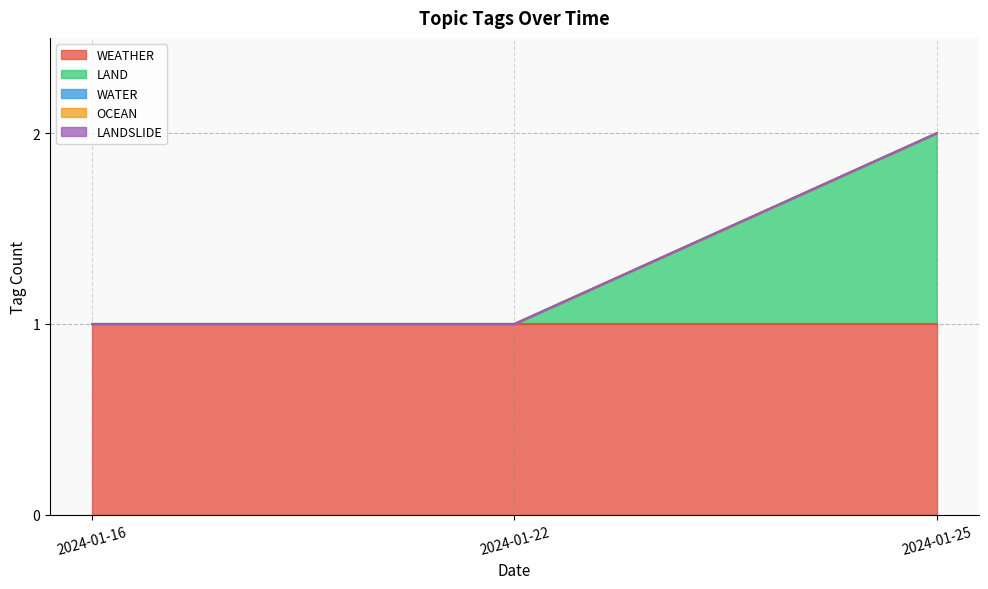

Reading left to right, what are all the values shown in this chart?

WEATHER: 2024-01-16=1	2024-01-22=1	2024-01-25=1
LAND: 2024-01-16=0	2024-01-22=0	2024-01-25=1
WATER: 2024-01-16=0	2024-01-22=0	2024-01-25=0
OCEAN: 2024-01-16=0	2024-01-22=0	2024-01-25=0
LANDSLIDE: 2024-01-16=0	2024-01-22=0	2024-01-25=0